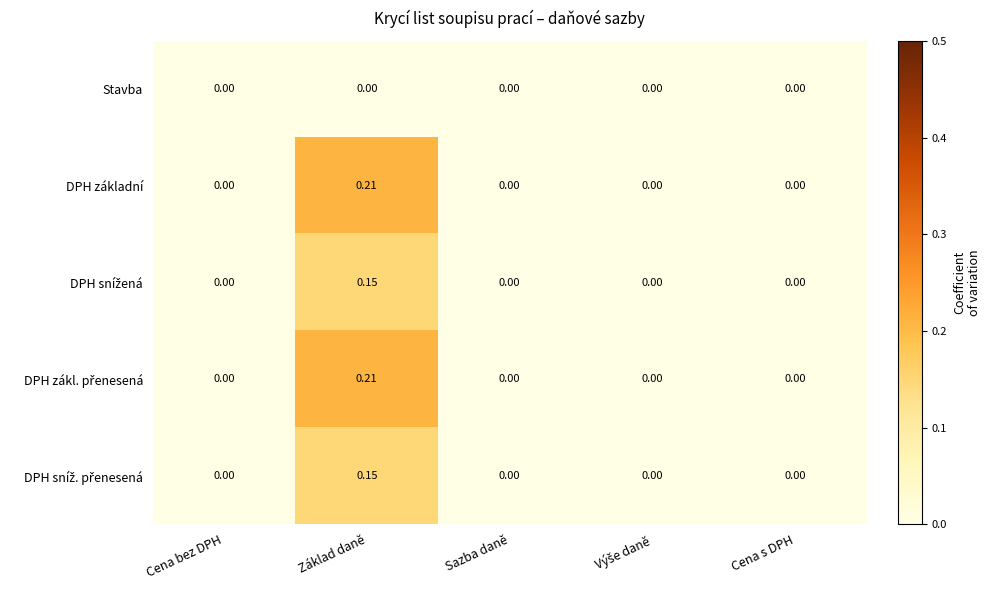

Which label corresponds to the largest value in the chart?

Základ daně